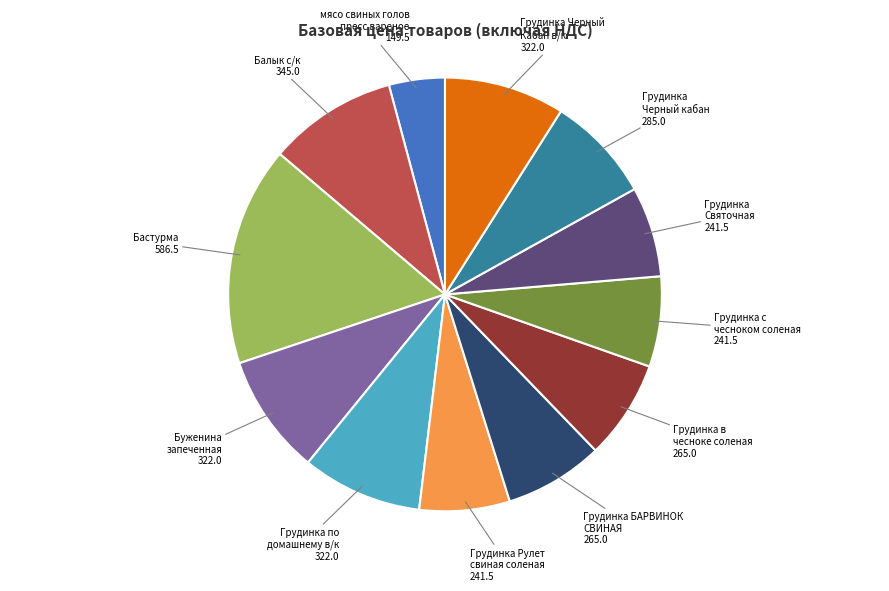

How many segments does this pie chart have?

12